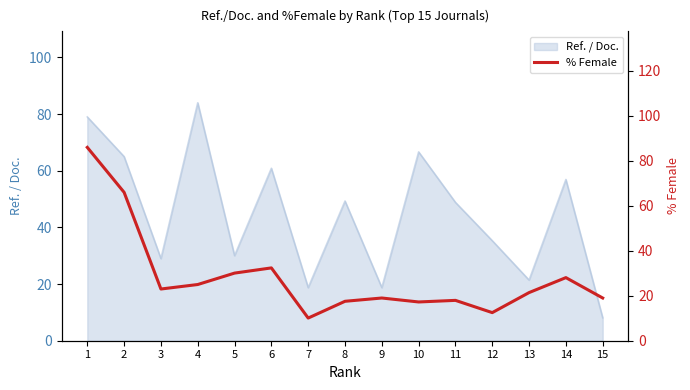

List the labels in order of value, smallest first.

7, 12, 10, 8, 11, 9, 15, 13, 3, 4, 14, 5, 6, 2, 1